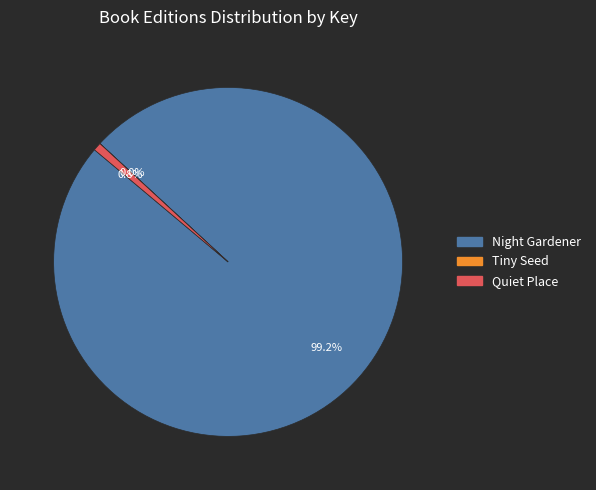

What is the largest slice in the pie chart?

Night Gardener